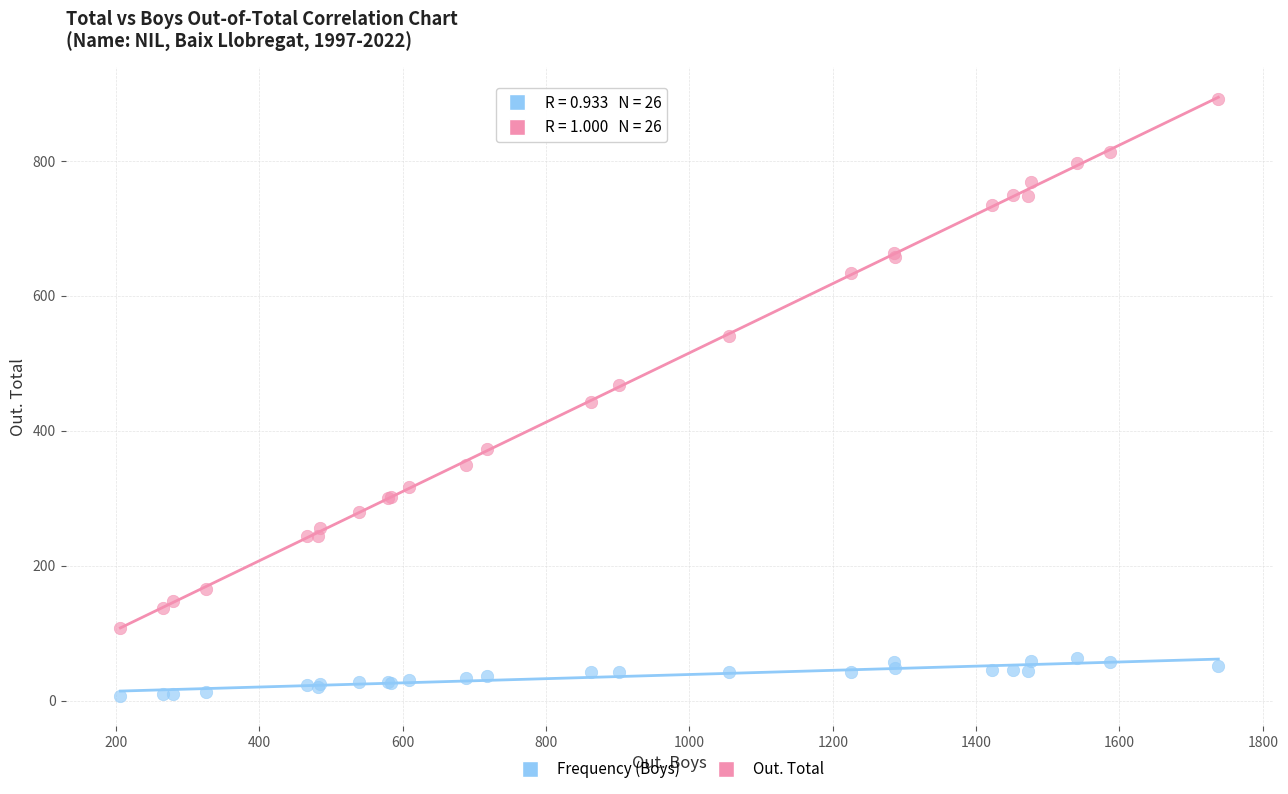

Which series has the largest Y range (max minus min)?

Out. Total